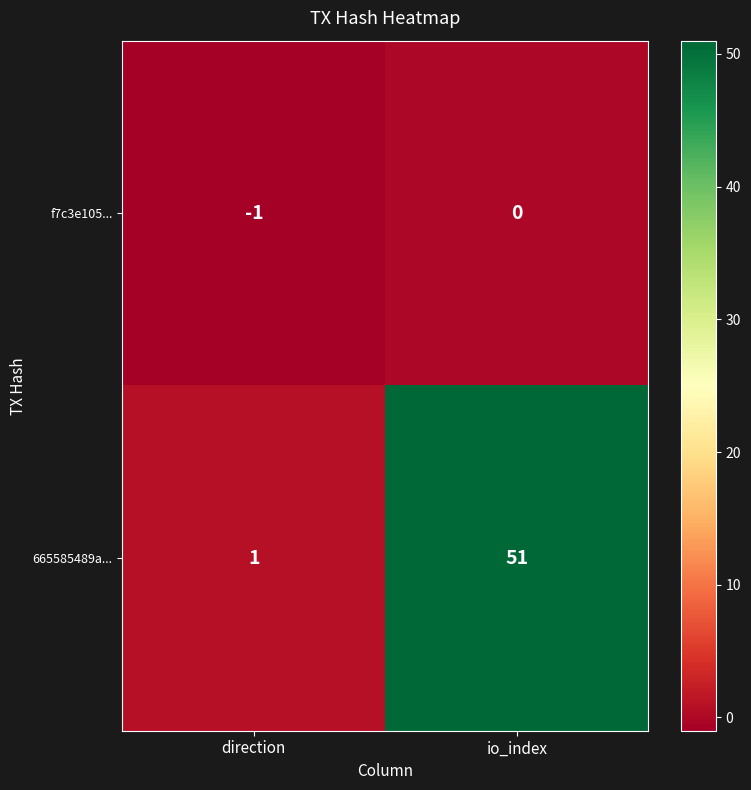

At how many categories does at least one series exceed 20?

1